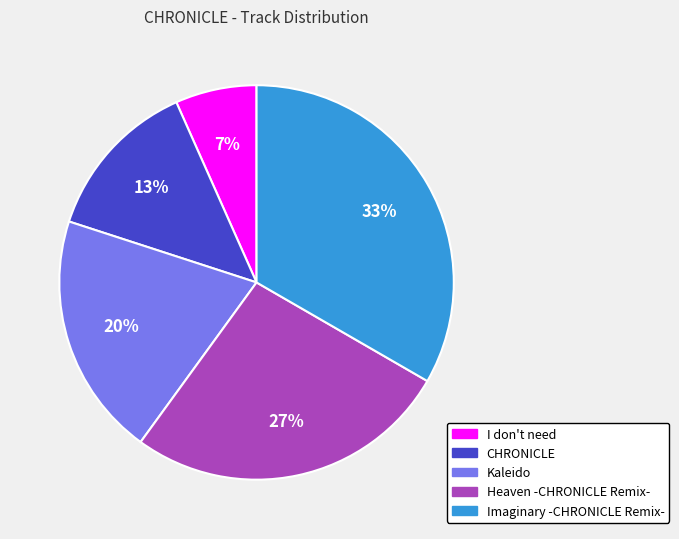

What percentage is the I don't need slice, to the nearest percent?

7%